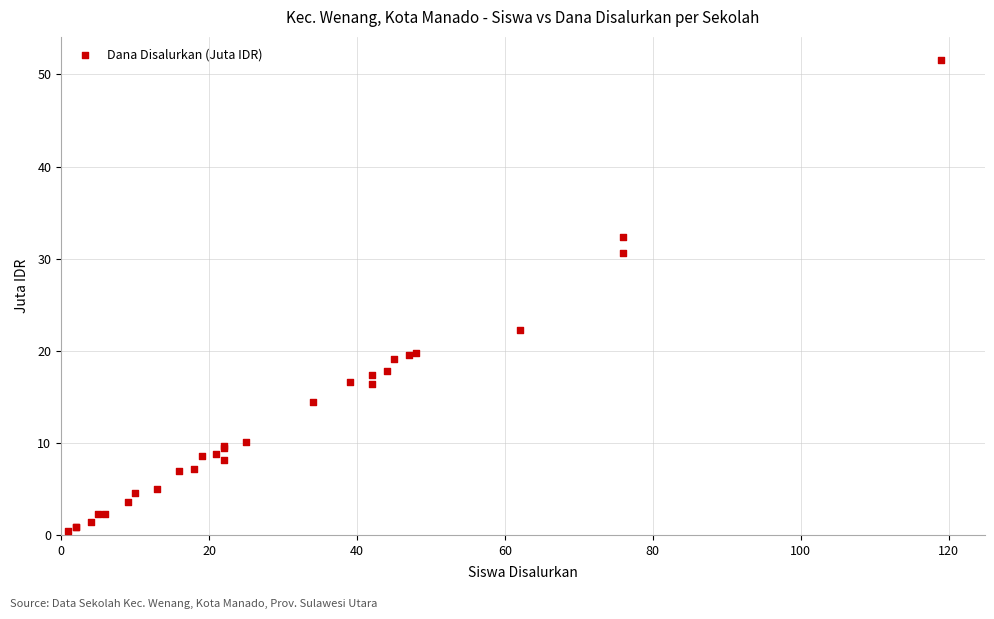

What Y value in the scatter plot is closest to 25?

22.3